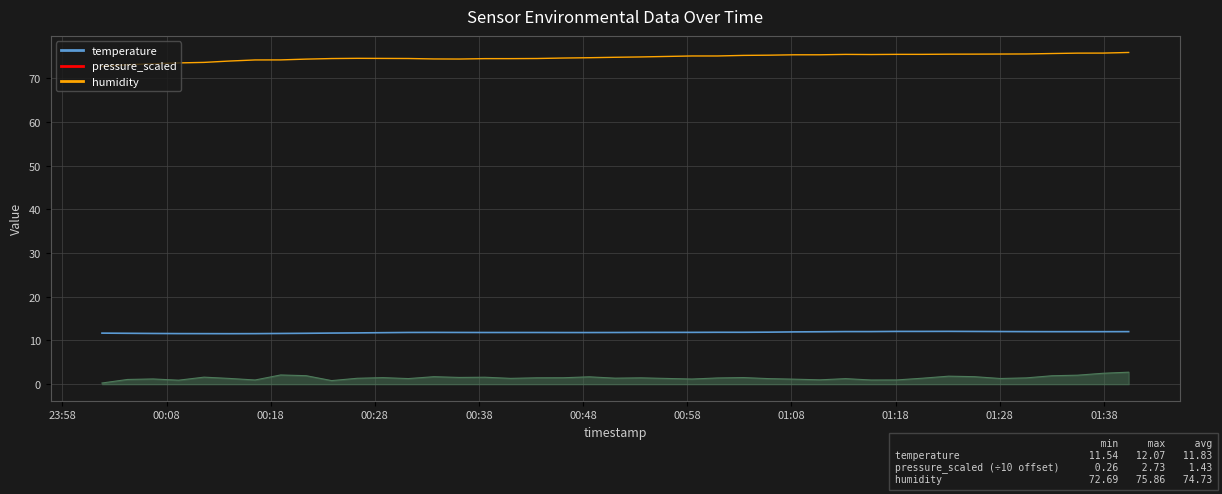

What position from the right is 2022-07-11T00:26:19?

30